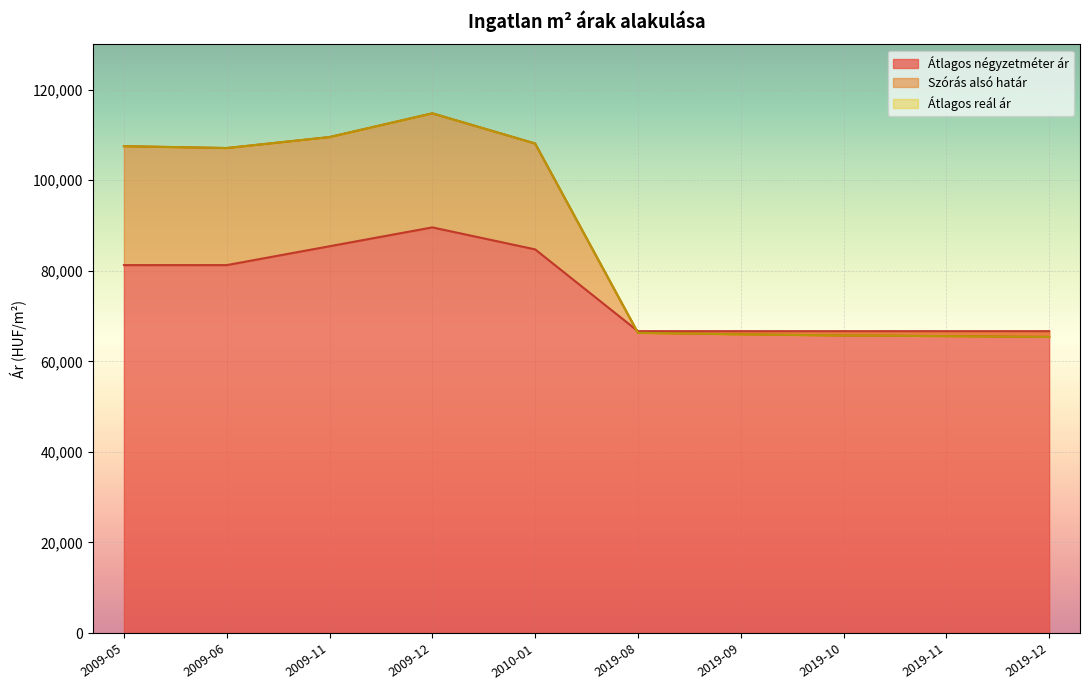

True or false: Szórás alsó határ has a value of 65701 at 2019-10.

True